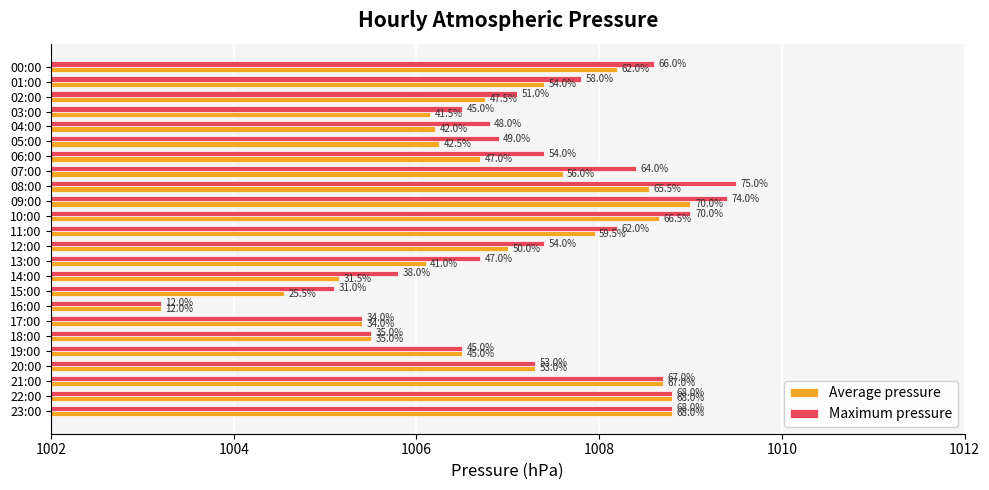

At how many categories does at least one series exceed 1006?

19